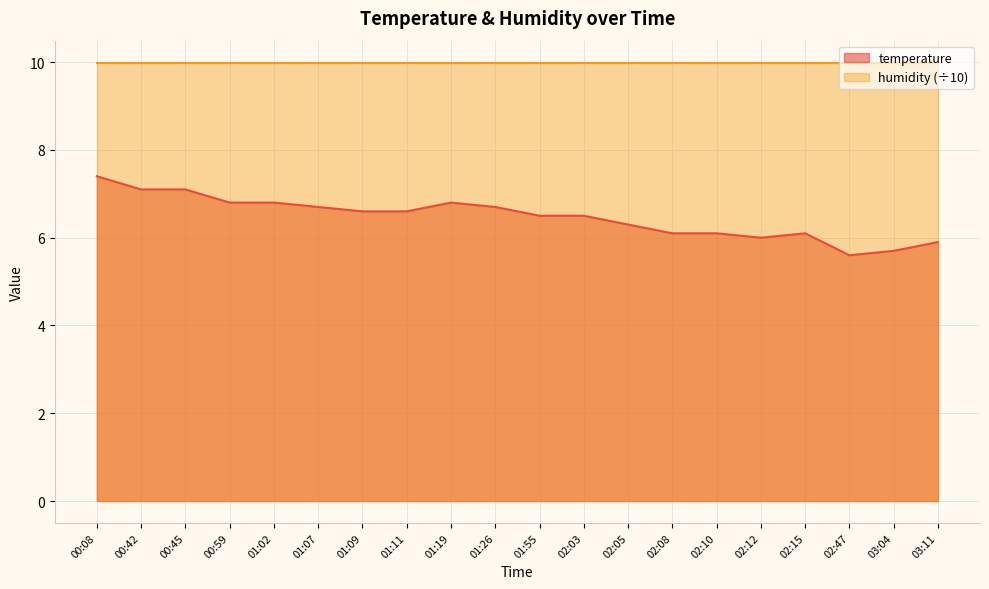

Count the number of categories in the chart.

20